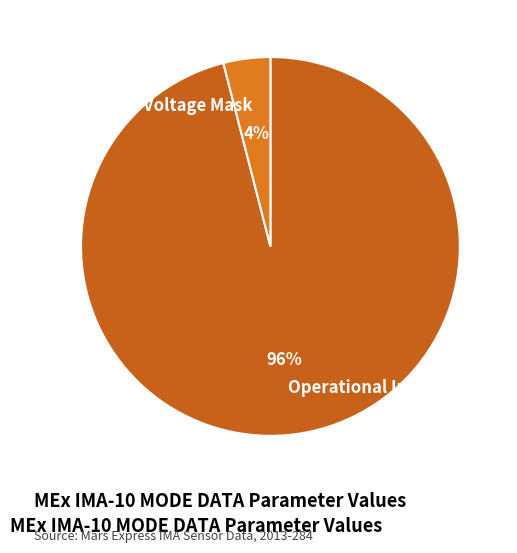

The Operational Index slice represents 88% of the pie. True or false?

False